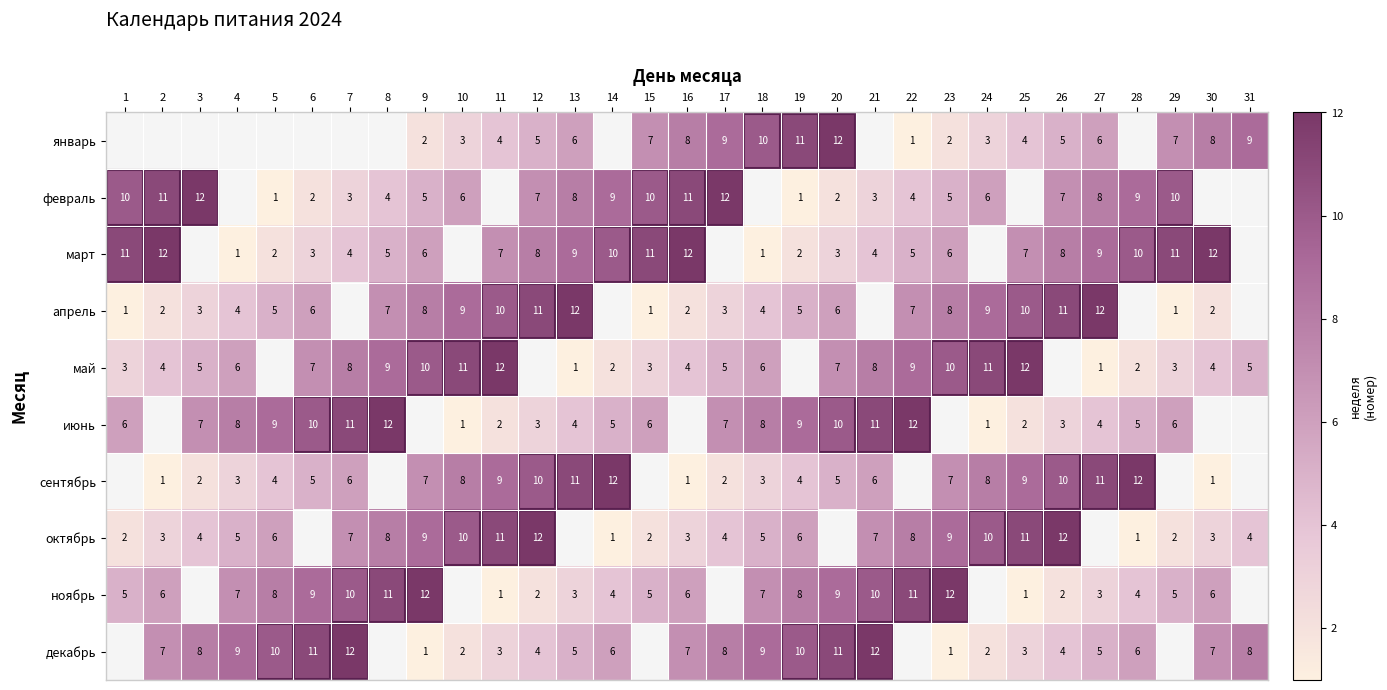

The апрель series shows 17 at 11. True or false?

False